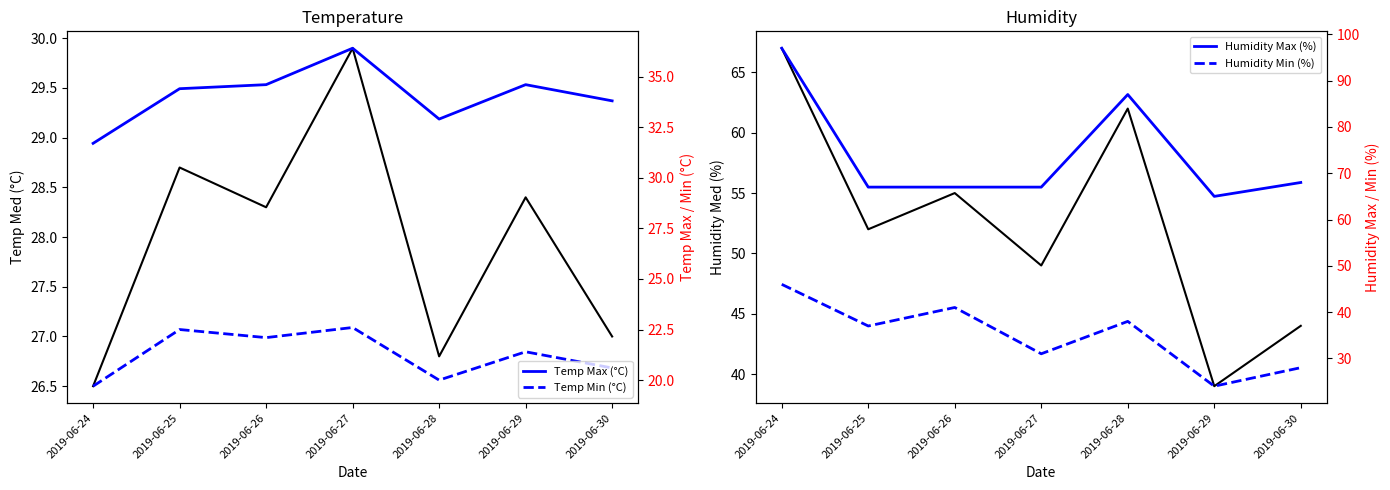

What is the total value across all series at 2019-06-26?

248.0